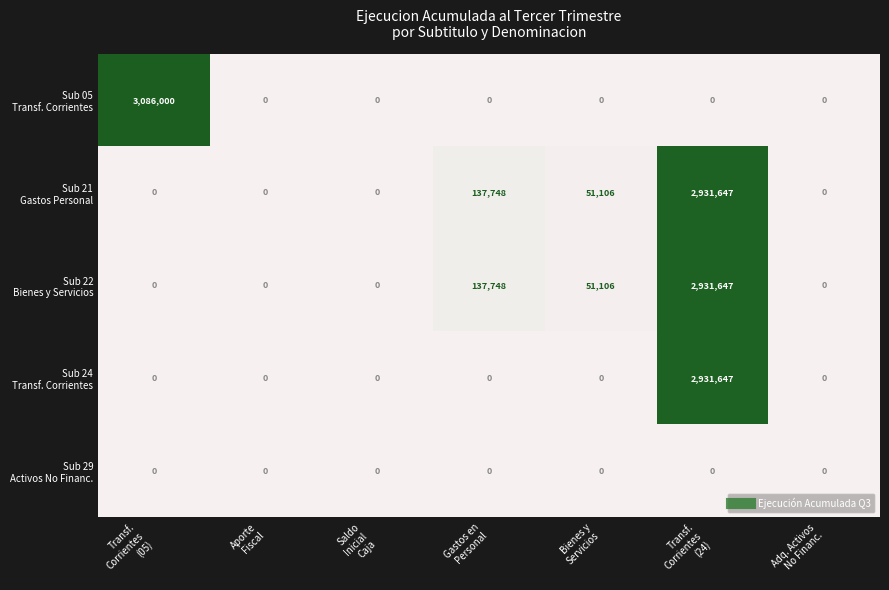

What is the greatest value displayed?

3086000